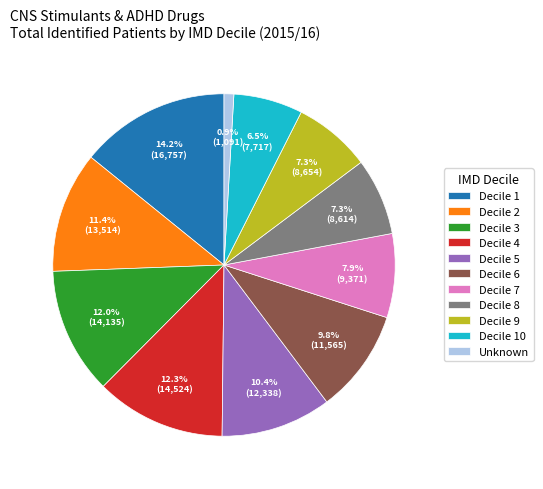

Which slice is the smallest?

Unknown